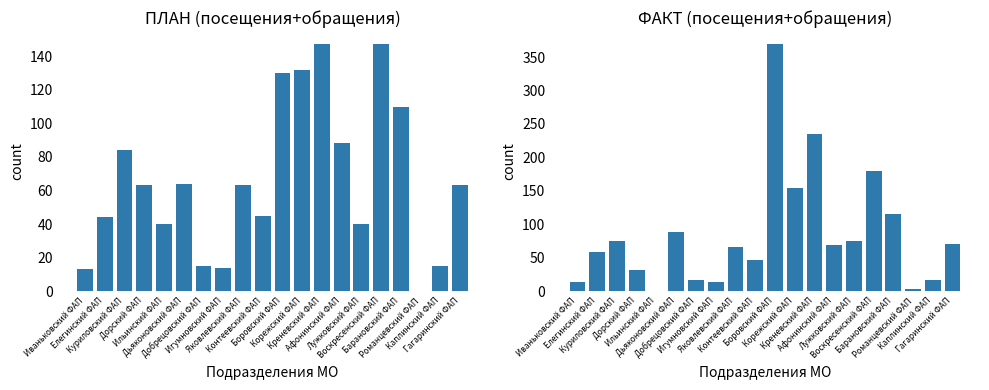

Reading left to right, transcribe all the data shown in this chart.

ПЛАН: Иваньковский ФАП=13	Елегинский ФАП=44	Куриловский ФАП=84	Дорский ФАП=63	Ильинский ФАП=40	Дьяконовский ФАП=64	Добрецовский ФАП=15	Игумновский ФАП=14	Яковлевский ФАП=63	Контеевский ФАП=45	Боровский ФАП=130	Корежский ФАП=132	Креневский ФАП=147	Афонинский ФАП=88	Лужковский ФАП=40	Воскресенский ФАП=147	Барановский ФАП=110	Романцевский ФАП=0	Каплинский ФАП=15	Гагаринский ФАП=63
ФАКТ: Иваньковский ФАП=13	Елегинский ФАП=58	Куриловский ФАП=75	Дорский ФАП=32	Ильинский ФАП=0	Дьяконовский ФАП=88	Добрецовский ФАП=17	Игумновский ФАП=14	Яковлевский ФАП=66	Контеевский ФАП=46	Боровский ФАП=369	Корежский ФАП=155	Креневский ФАП=235	Афонинский ФАП=69	Лужковский ФАП=75	Воскресенский ФАП=180	Барановский ФАП=115	Романцевский ФАП=3	Каплинский ФАП=16	Гагаринский ФАП=71